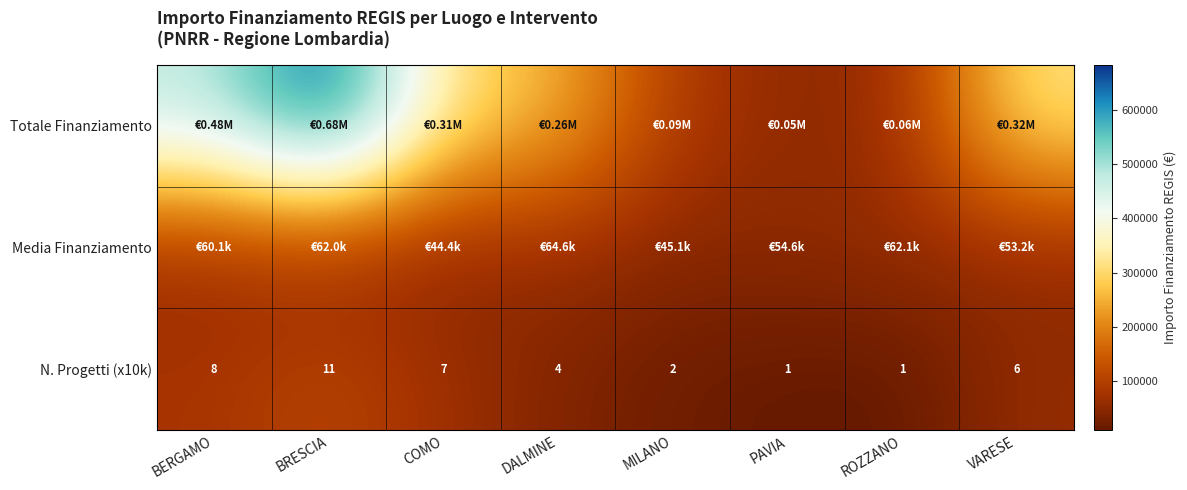

What is the difference between the maximum and minimum values in the Totale Finanziamento series?

627924.8